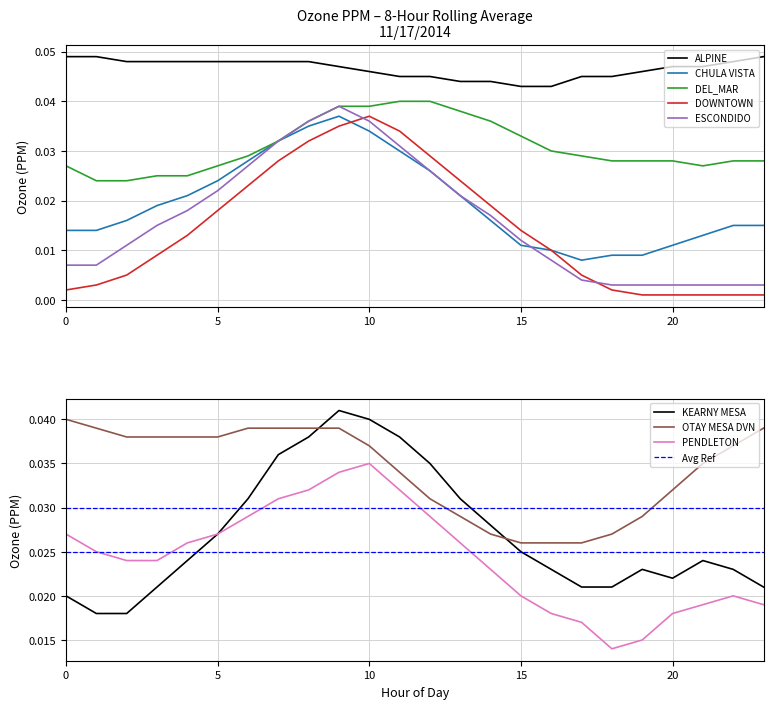

True or false: DOWNTOWN and DEL_MAR cross at least once.

False